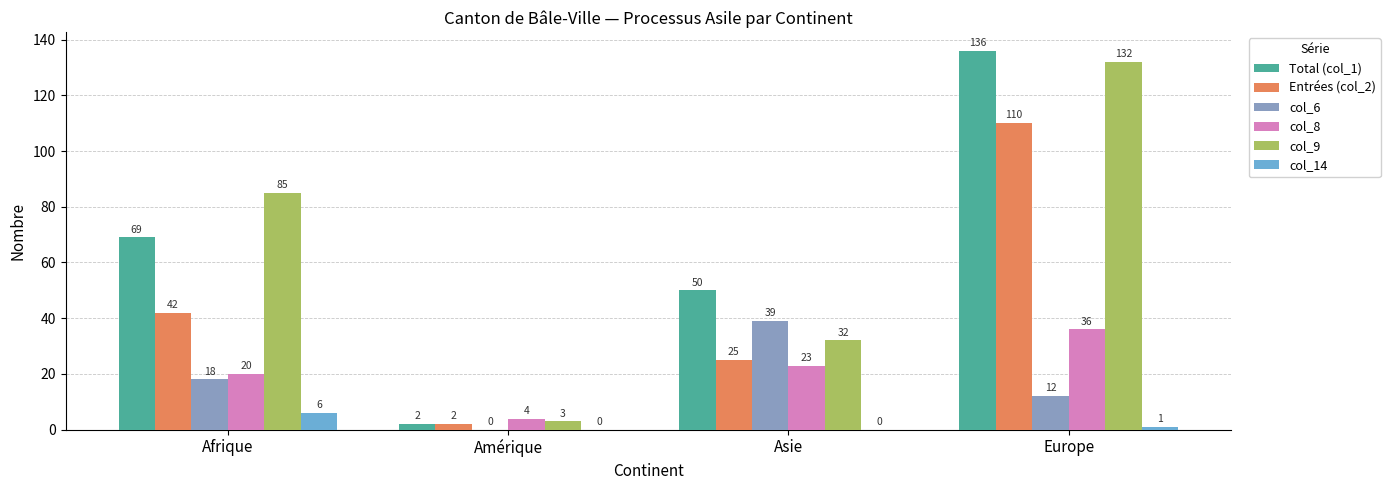

How many positive values does the col_6 series have?

3